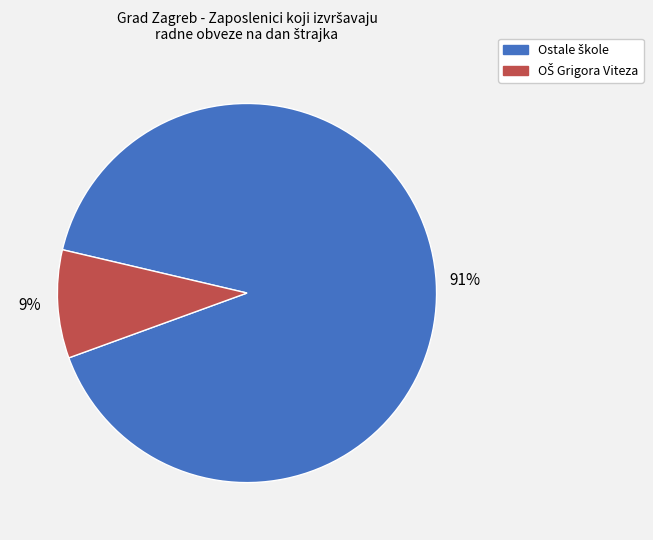

To the nearest percent, what is the difference between the largest and smallest slice percentages?

82%